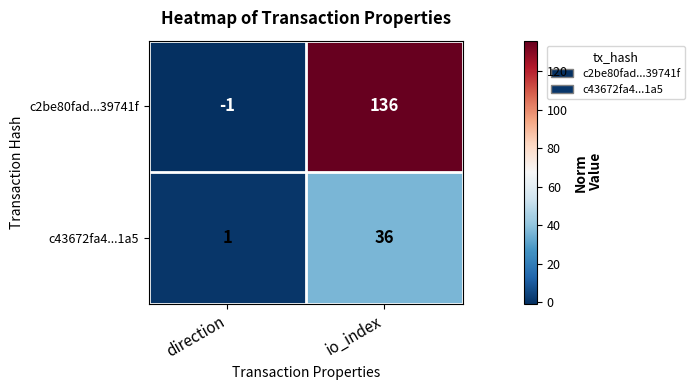

The value of c43672fa4...1a5 at io_index is 14. True or false?

False